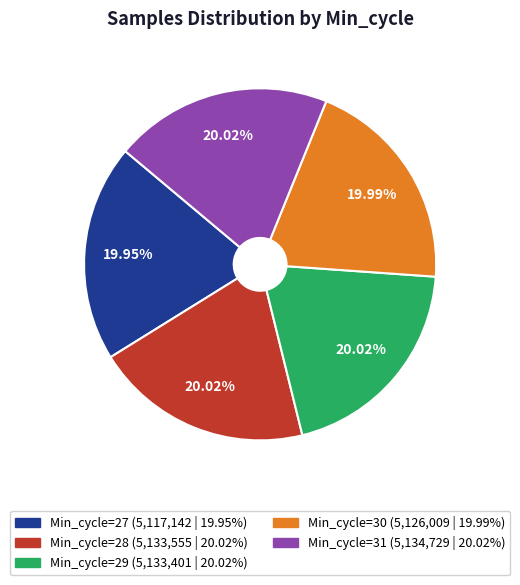

Does Min_cycle=30 account for over 50% of the chart?

No